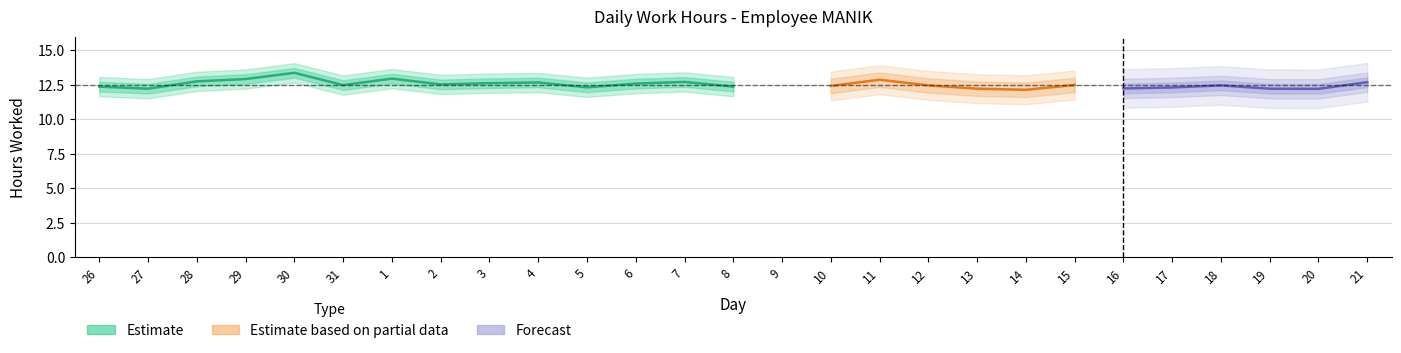

Reading left to right, extract all data points from this chart.

12.4	12.2	12.8	12.9	13.4	12.5	12.9	12.5	12.6	12.7	12.3	12.6	12.7	12.4	0.0	12.4	12.9	12.5	12.2	12.1	12.5	12.2	12.3	12.5	12.2	12.2	12.7